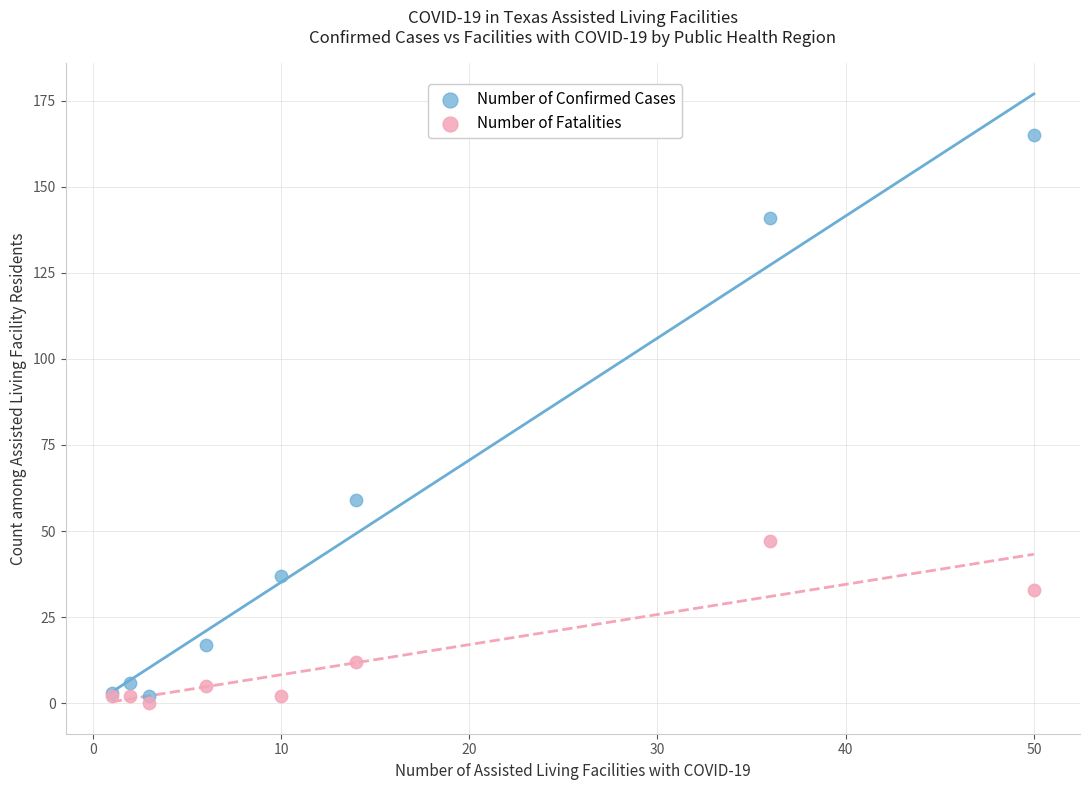

In the Number of Fatalities series, what Y value is closest to 23?

33